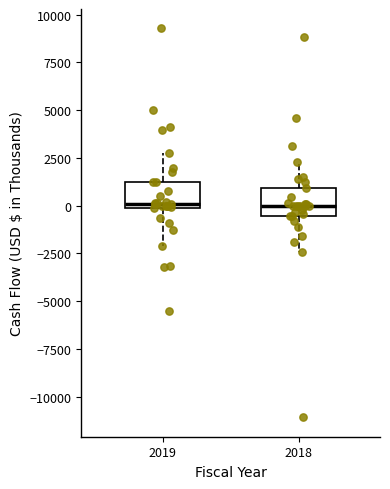

Where does the lower whisker of the box at x = 2018 end on the y-axis? The values are not printed on the chart, so give them approximately, as read against the axis.

-2500